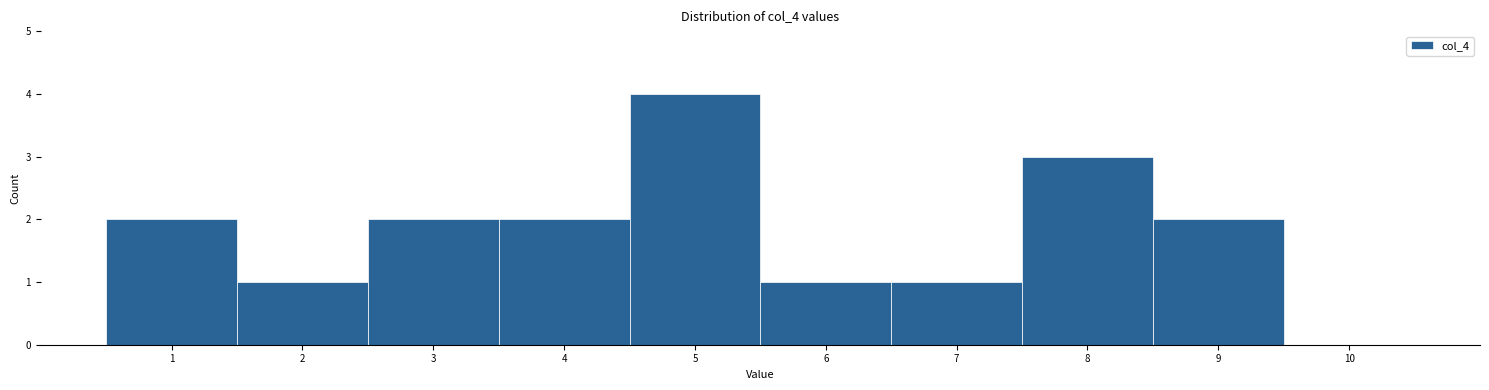

Over which range of the x-axis is the bar tallest?

4.5 to 5.5